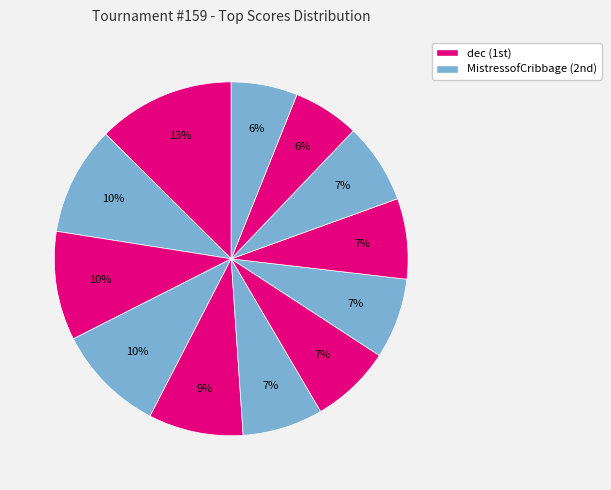

To the nearest percent, what is the average slice percentage?

8%